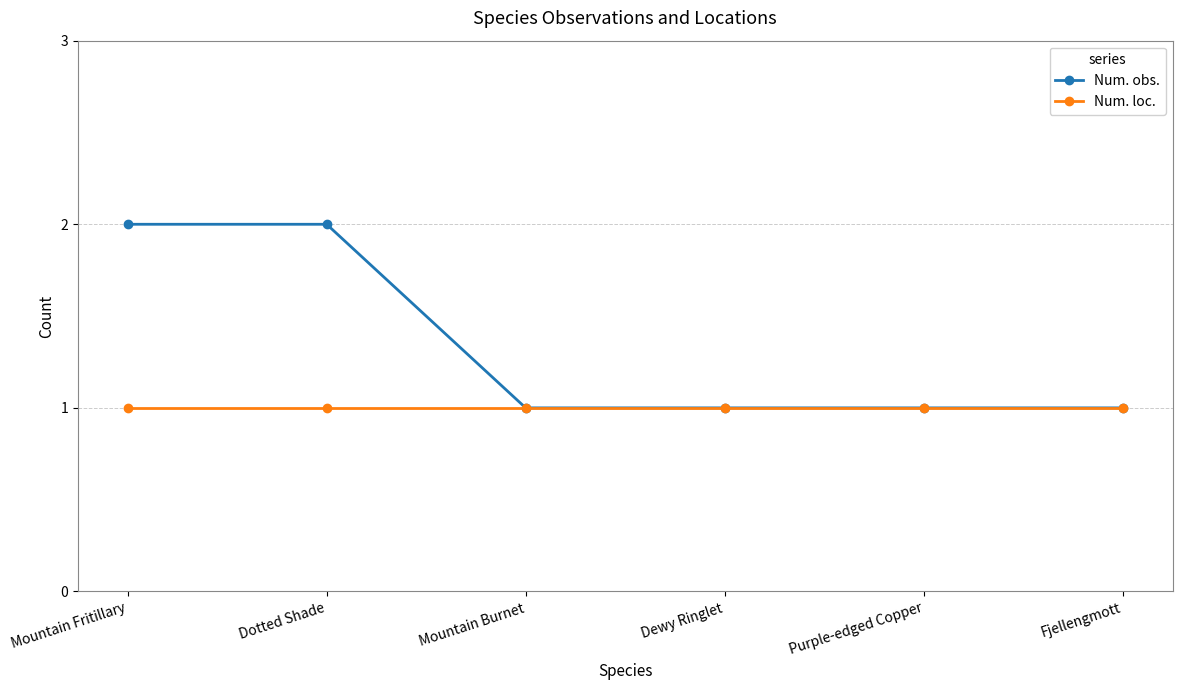

Is it true that Num. obs. equals 3 at Dotted Shade?

False